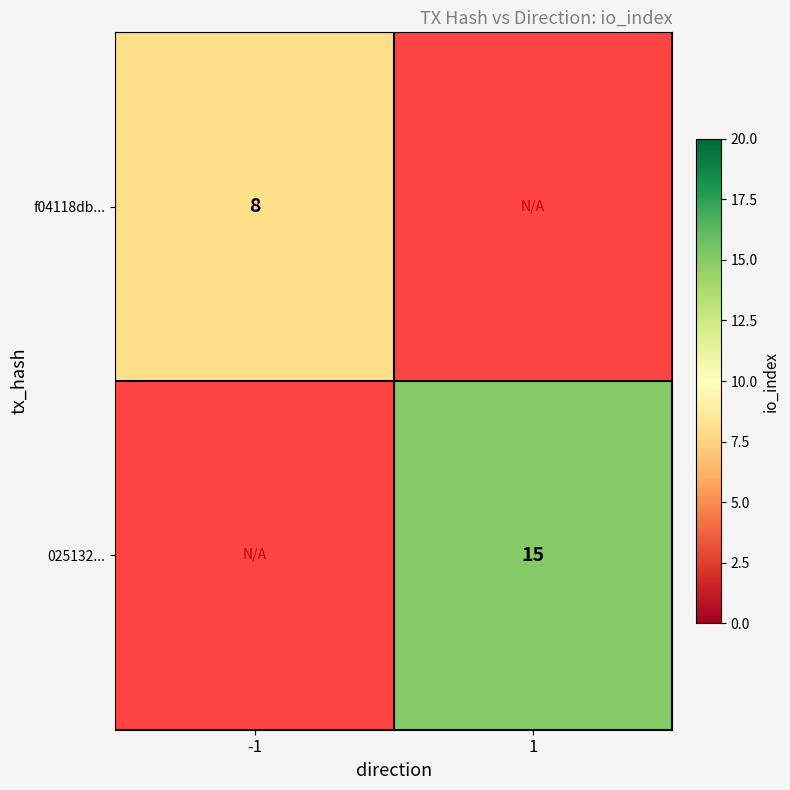

Is the value of 025132... at -1 greater than the value of f04118db... at -1?

No